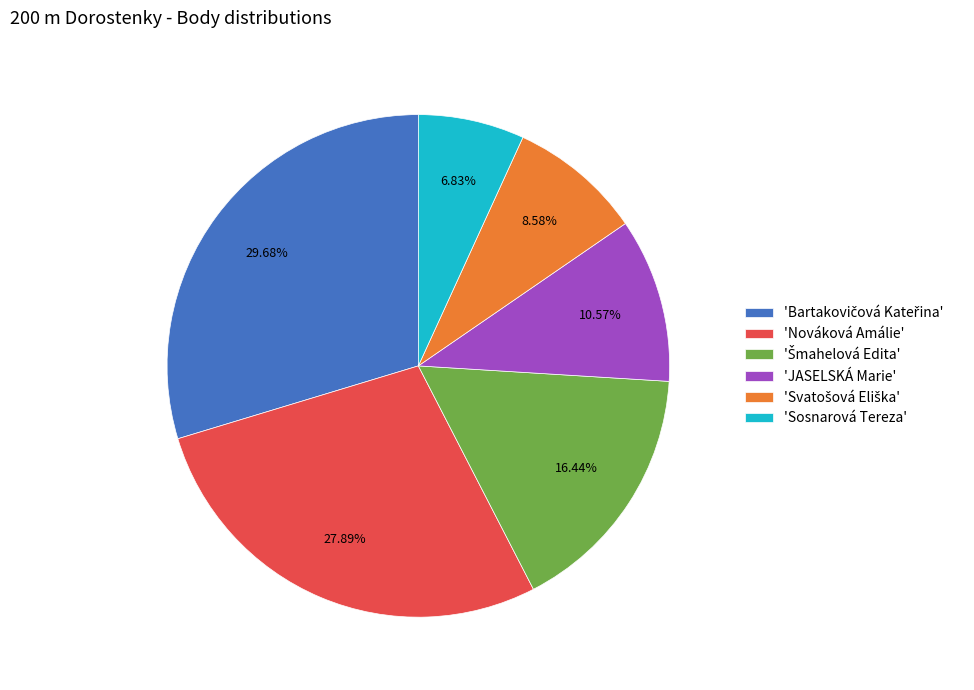

Count the number of slices in the pie.

6